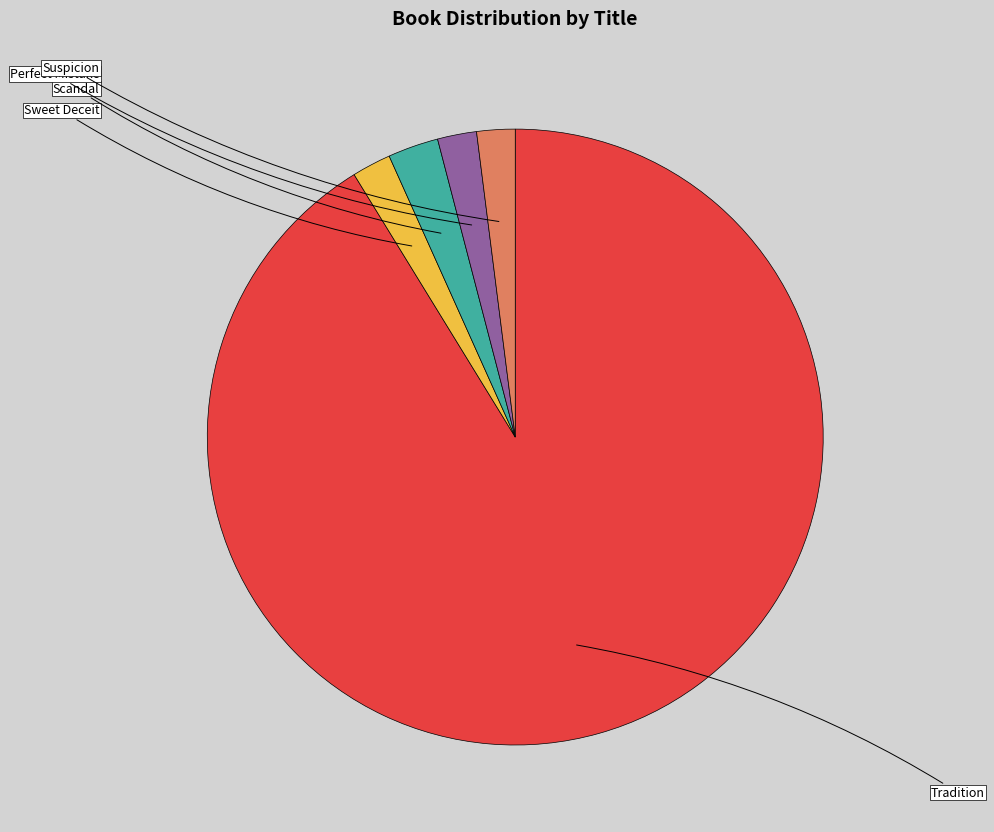

Count the number of slices in the pie.

5